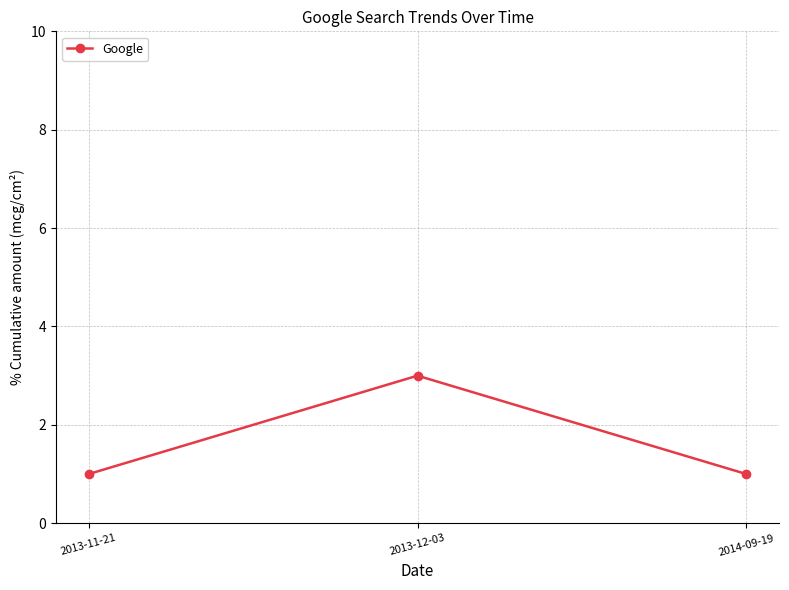

Is it true that the value at 2013-11-21 is 2?

False